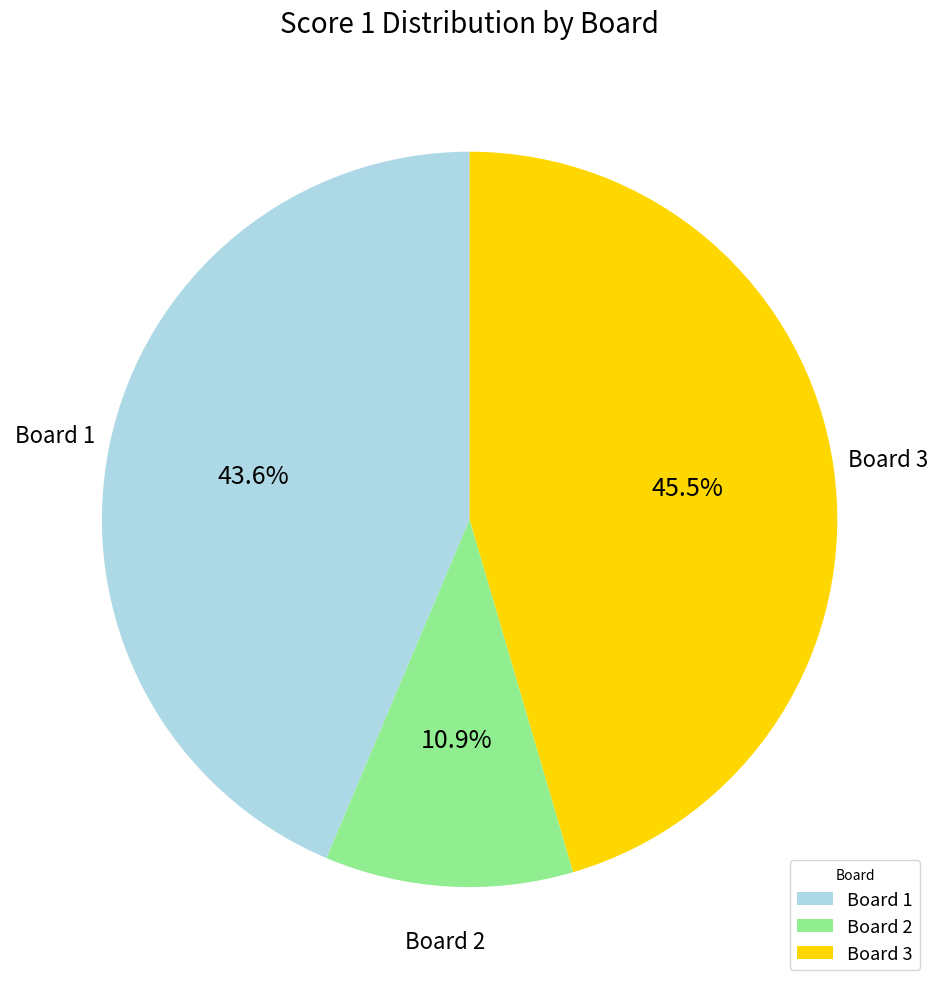

How many slices are in this pie chart?

3